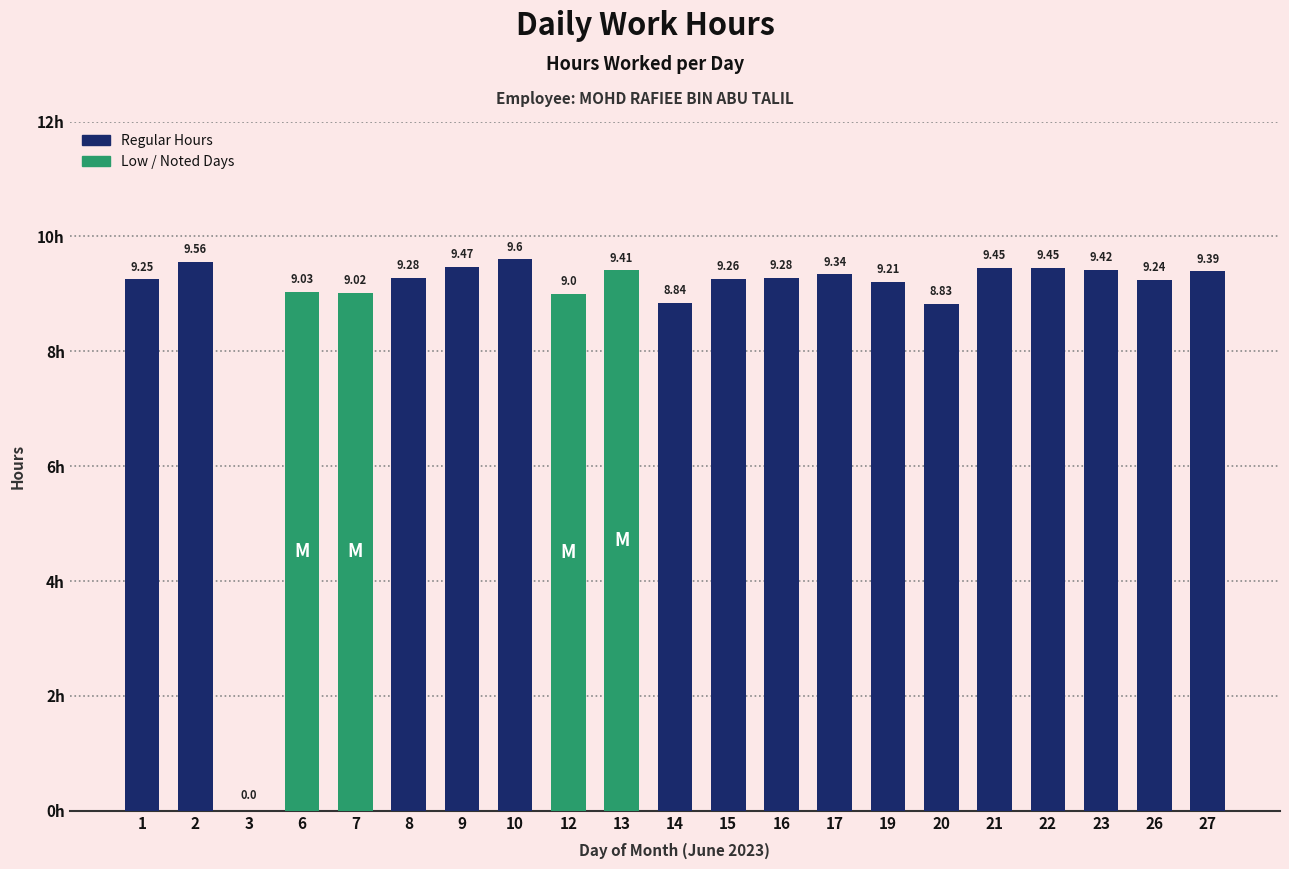

What is the sum of all values?

185.3